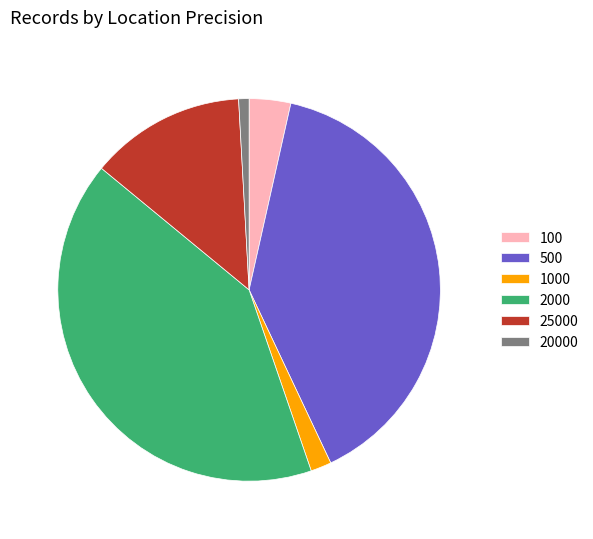

Do 2000 and 100 together represent more than half of the pie?

No